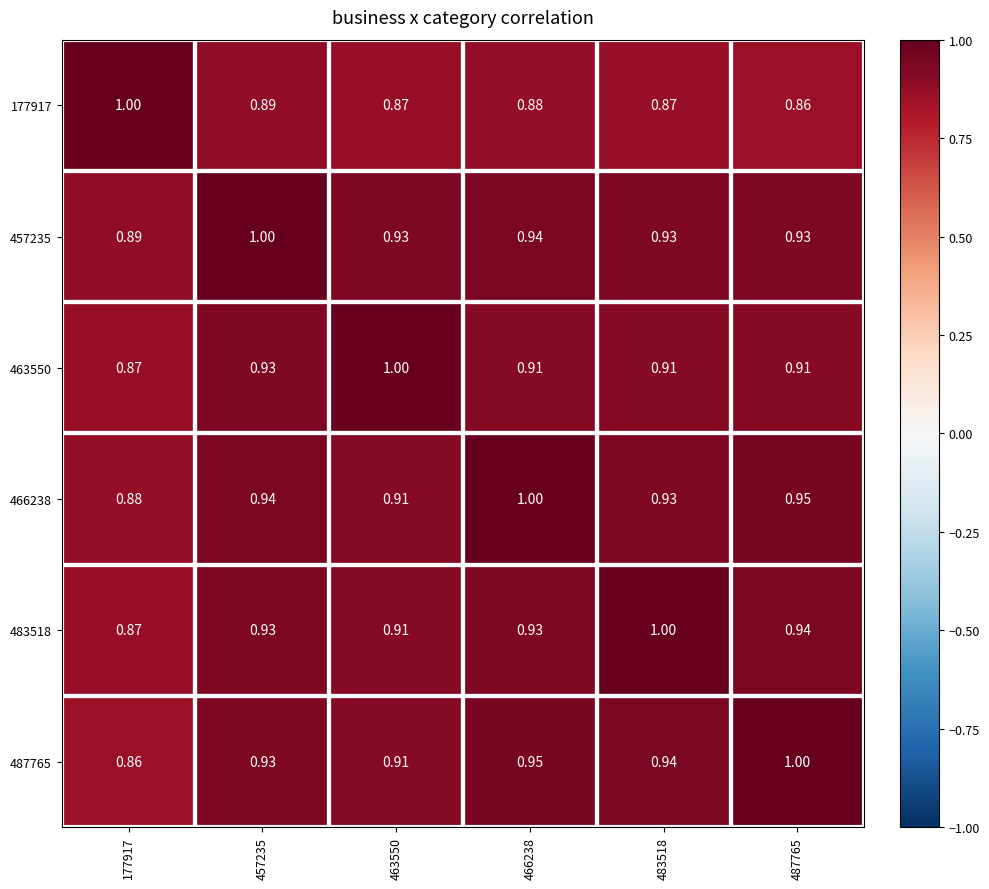

How many categories are shown in the chart?

6